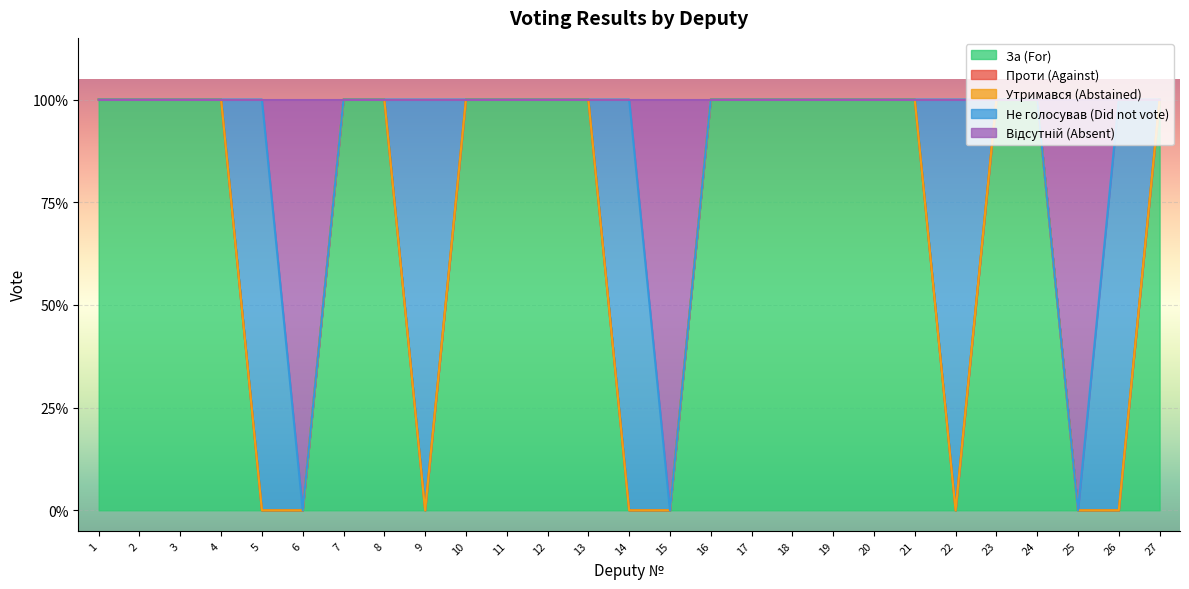

Reading left to right, extract all data points from this chart.

За (For): 1=1	2=1	3=1	4=1	5=0	6=0	7=1	8=1	9=0	10=1	11=1	12=1	13=1	14=0	15=0	16=1	17=1	18=1	19=1	20=1	21=1	22=0	23=1	24=1	25=0	26=0	27=1
Проти (Against): 1=0	2=0	3=0	4=0	5=0	6=0	7=0	8=0	9=0	10=0	11=0	12=0	13=0	14=0	15=0	16=0	17=0	18=0	19=0	20=0	21=0	22=0	23=0	24=0	25=0	26=0	27=0
Утримався (Abstained): 1=0	2=0	3=0	4=0	5=0	6=0	7=0	8=0	9=0	10=0	11=0	12=0	13=0	14=0	15=0	16=0	17=0	18=0	19=0	20=0	21=0	22=0	23=0	24=0	25=0	26=0	27=0
Не голосував (Did not vote): 1=0	2=0	3=0	4=0	5=1	6=0	7=0	8=0	9=1	10=0	11=0	12=0	13=0	14=1	15=0	16=0	17=0	18=0	19=0	20=0	21=0	22=1	23=0	24=0	25=0	26=1	27=0
Відсутній (Absent): 1=0	2=0	3=0	4=0	5=0	6=1	7=0	8=0	9=0	10=0	11=0	12=0	13=0	14=0	15=1	16=0	17=0	18=0	19=0	20=0	21=0	22=0	23=0	24=0	25=1	26=0	27=0